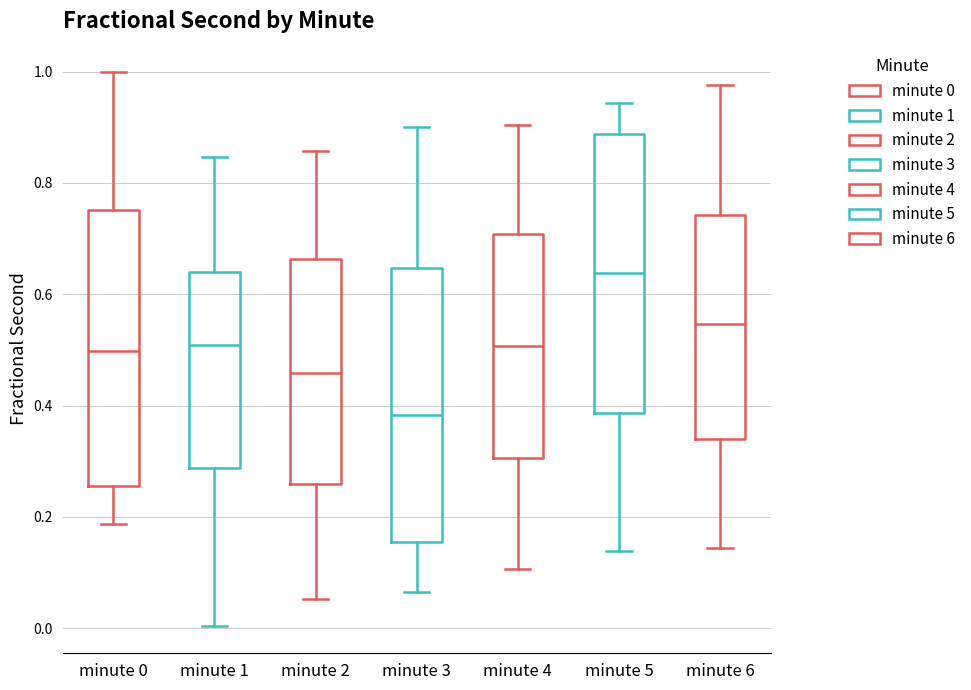

Which box has the highest median line?

minute 5